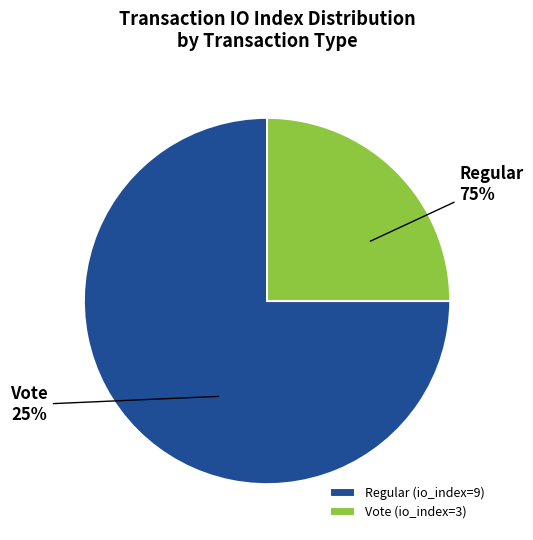

How many slices are in this pie chart?

2